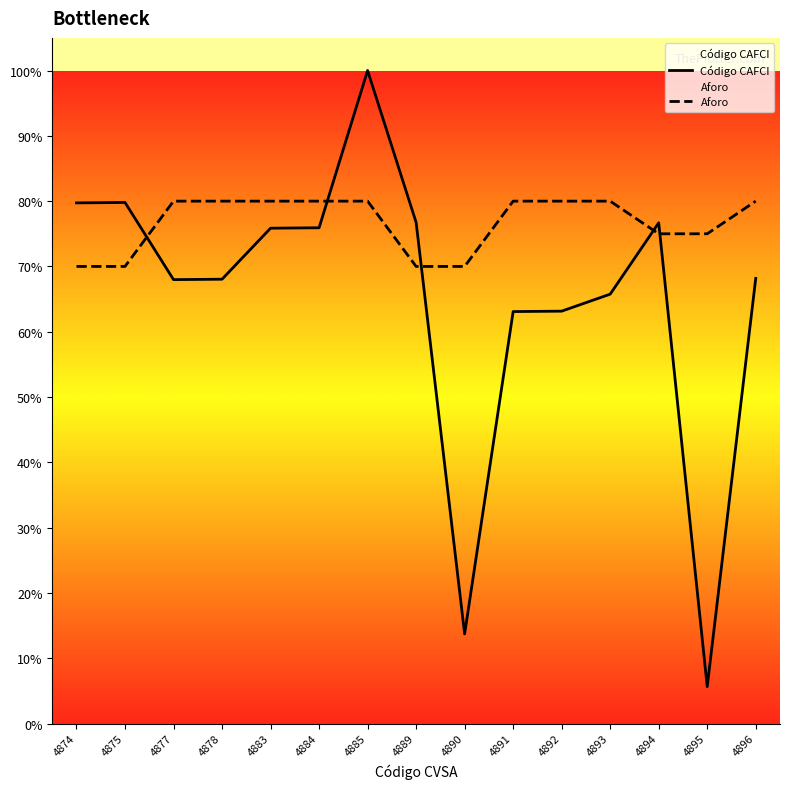

True or false: Código CAFCI and Aforo intersect in this chart.

True